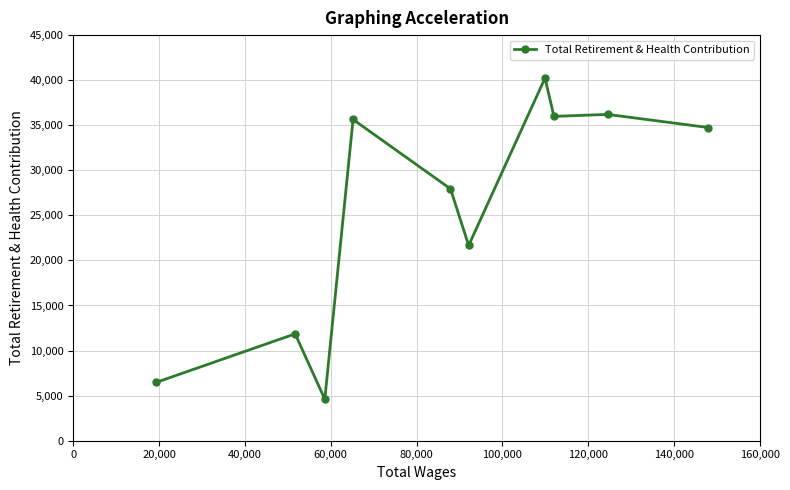

Reading right to left, what are all the values shown in this chart?

34743	36203	35982	40231	21661	27943	35641	4605	11854	6466